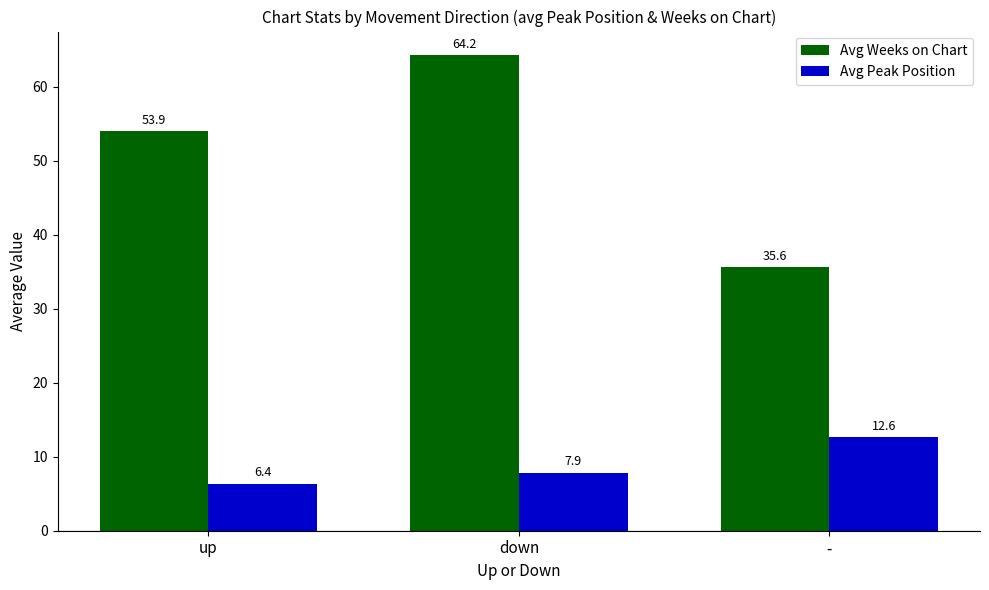

At which label does Avg Weeks on Chart first exceed 53?

up